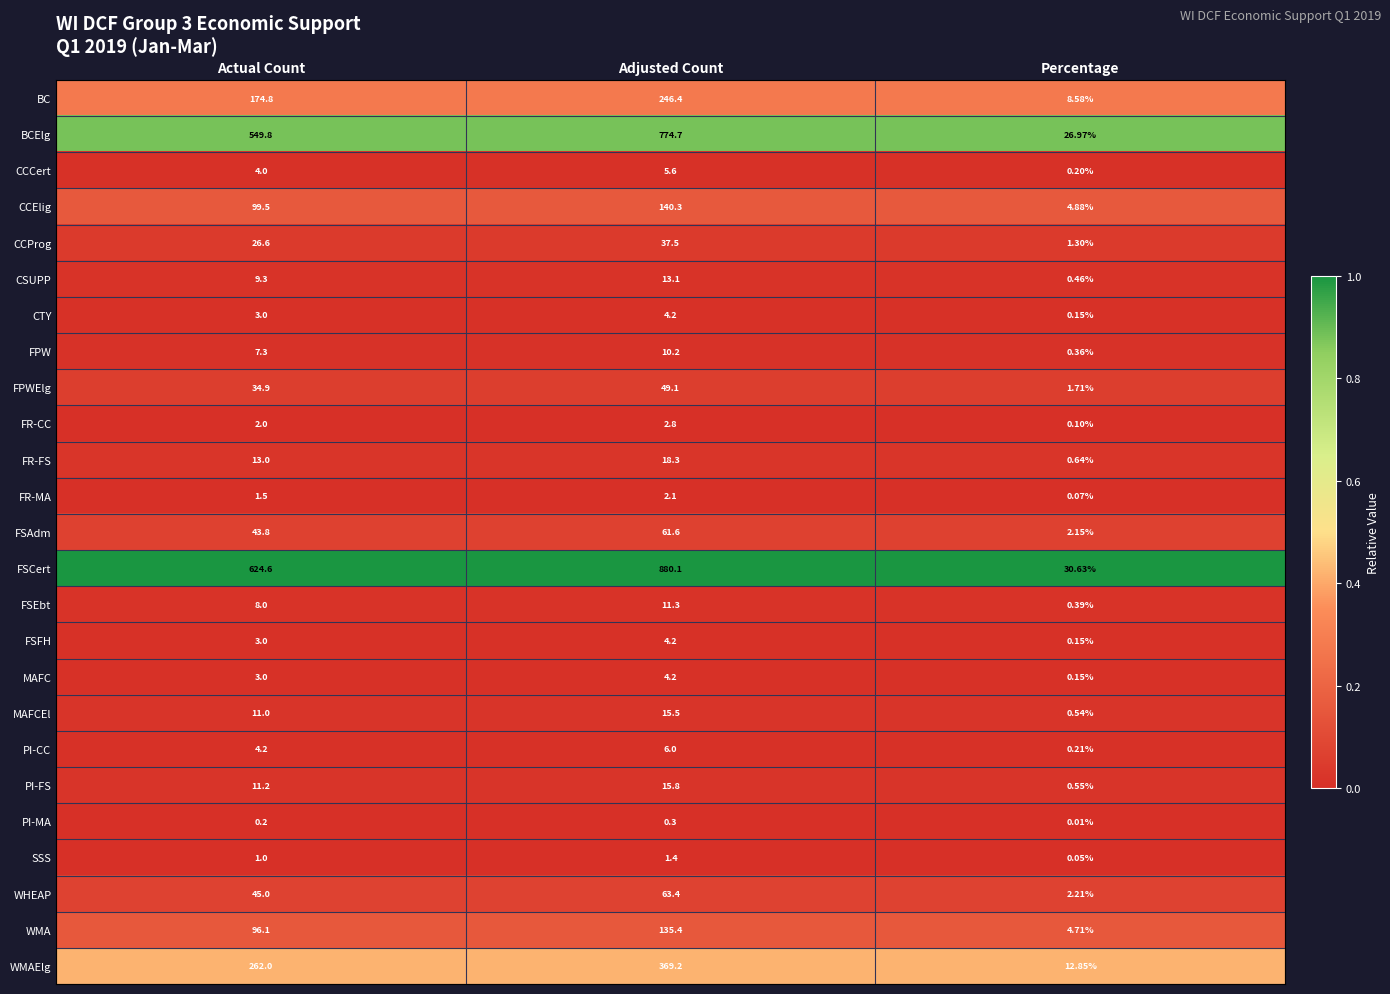

List the labels in order of FPWElg value, largest first.

Adjusted Count, Actual Count, Percentage